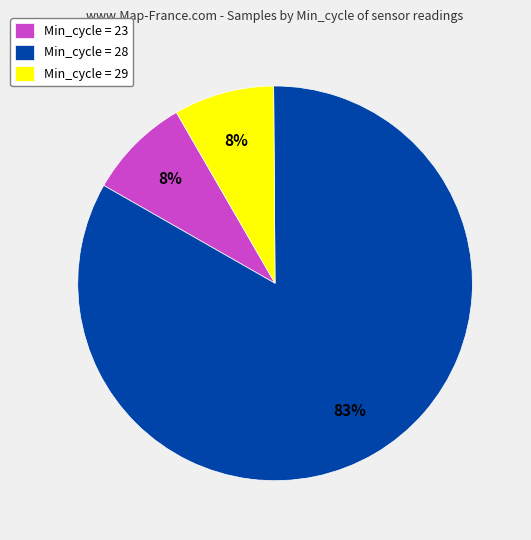

Which slice is the largest?

Min_cycle = 28